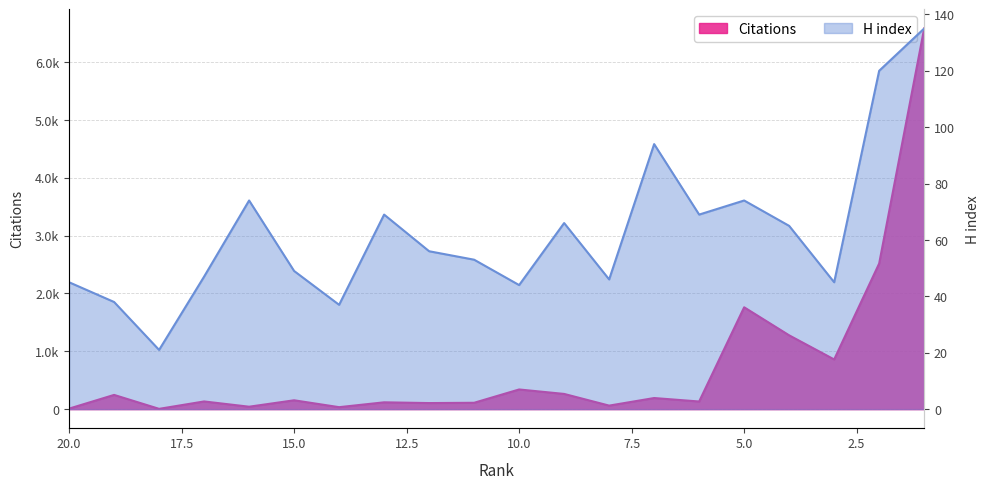

What is the greatest value displayed?

6581